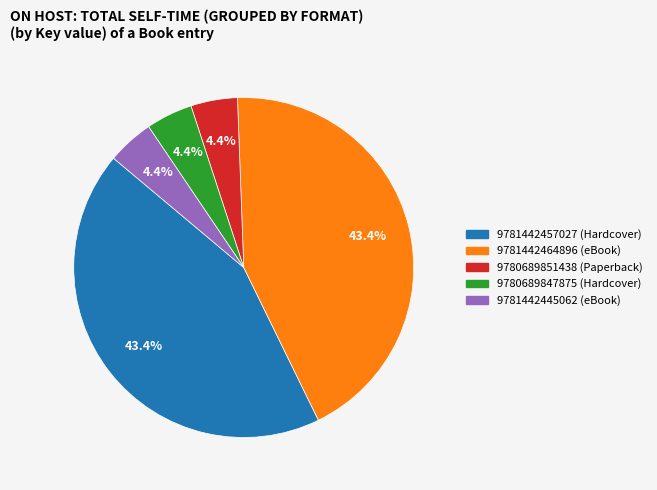

Is there a majority slice in this chart?

No